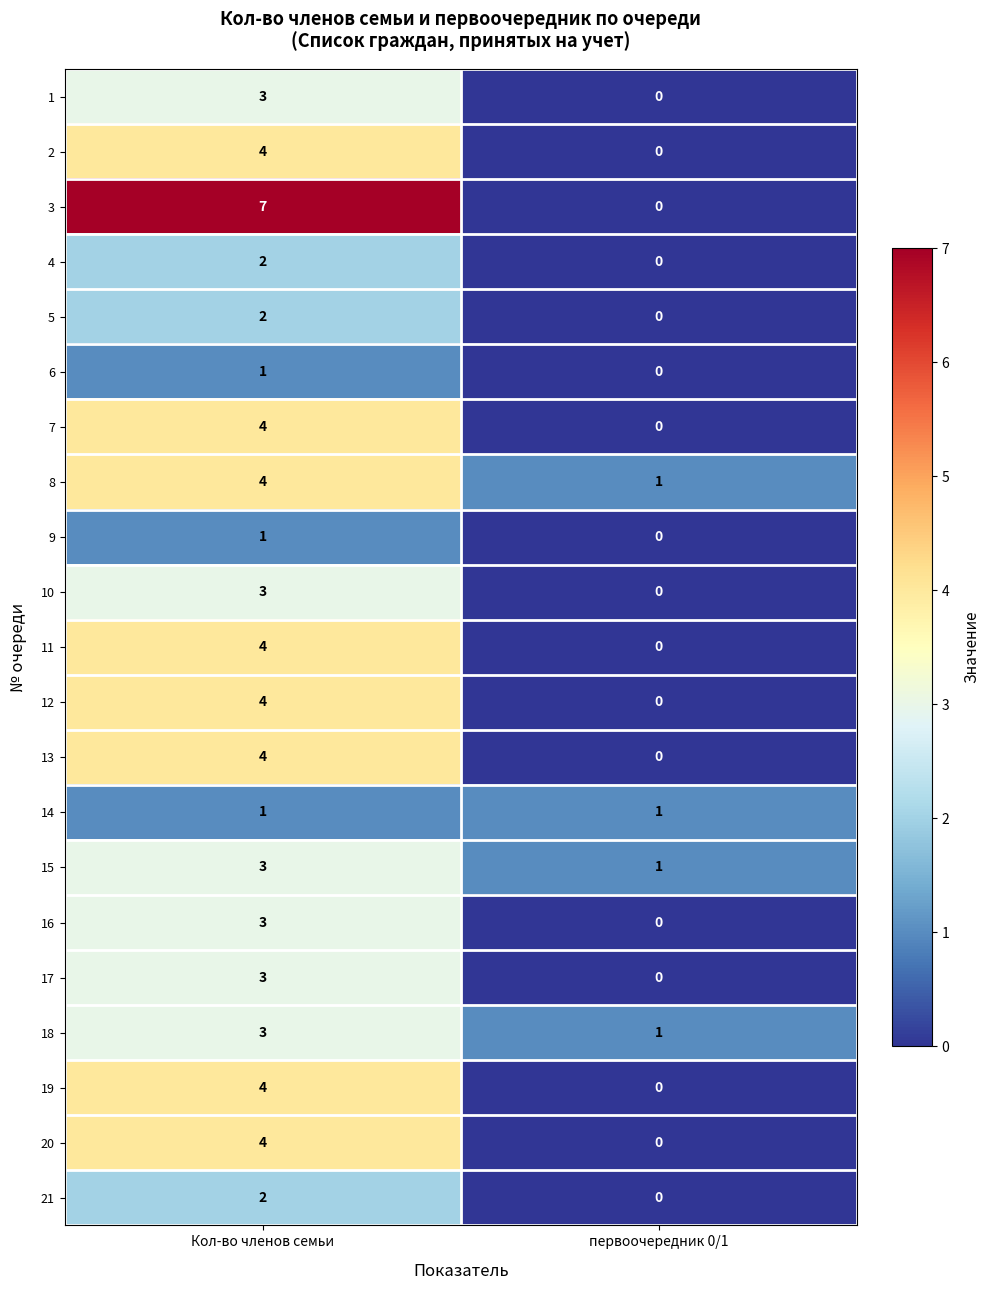

List the labels in order of 20 value, smallest first.

первоочередник 0/1, Кол-во членов семьи